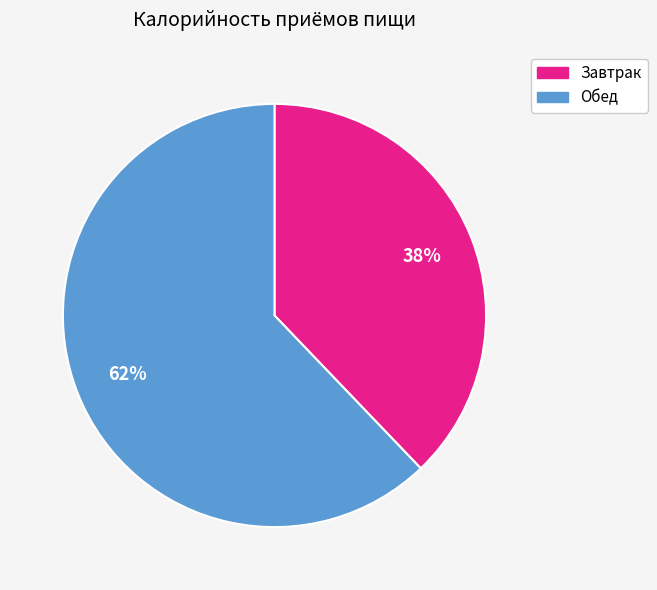

Is it true that Обед is 62% of the pie?

True